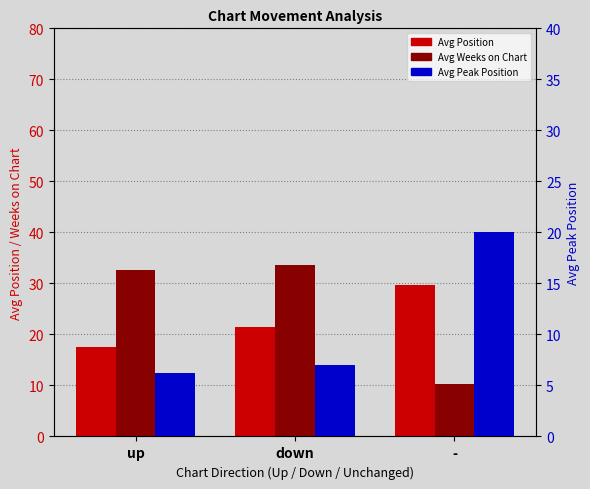

The value of Avg Peak Position at - is 20.0. True or false?

True